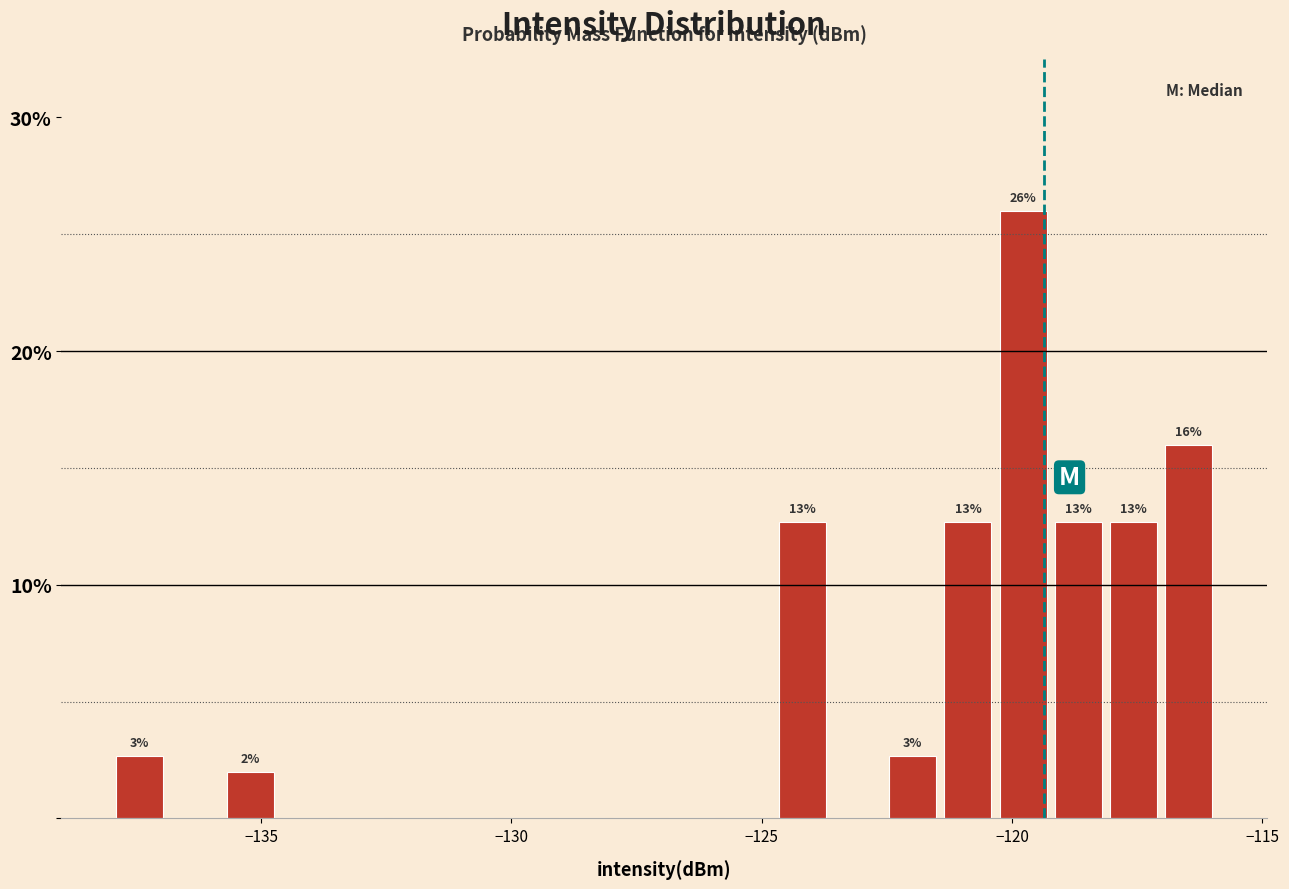

Around what value on the x-axis is the tallest bar? Give the approximate position of its centre, as read against the axis.

-120.0